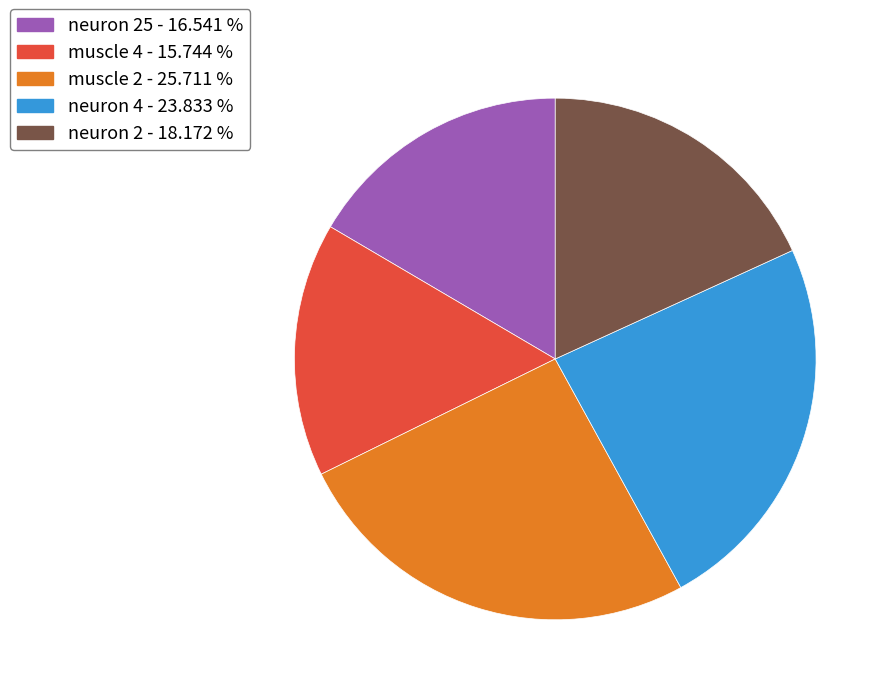

How many slices are in this pie chart?

5